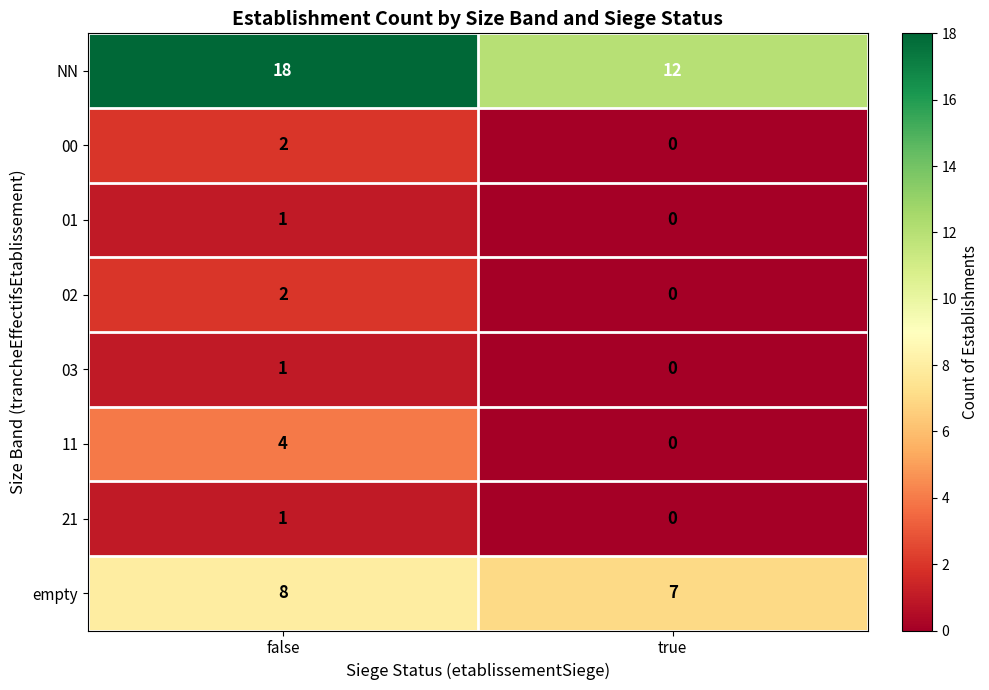

What is the greatest value displayed?

18